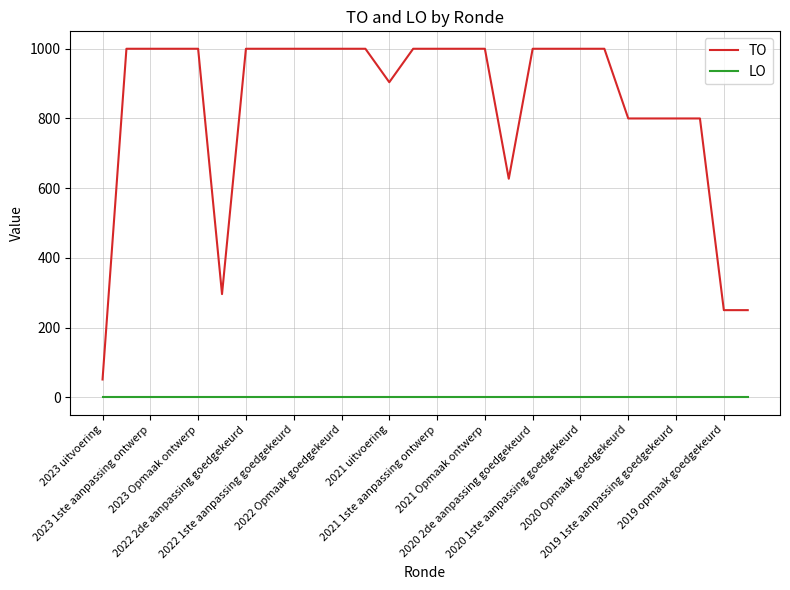

Which series has the largest total across all categories?

TO